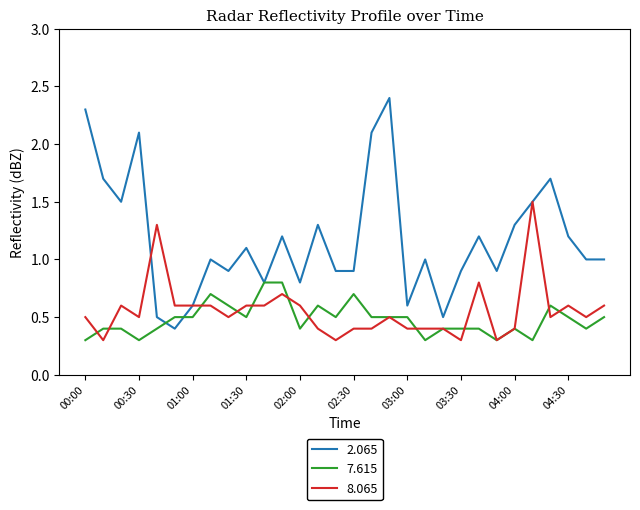

What is the maximum value for 7.615?

0.8